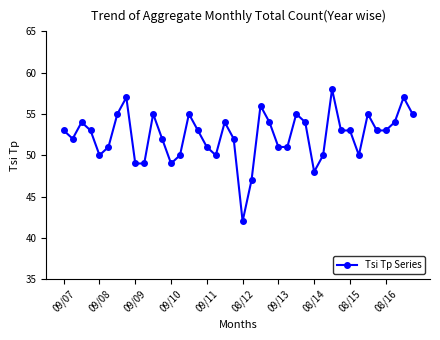

What is the maximum value shown in the chart?

58